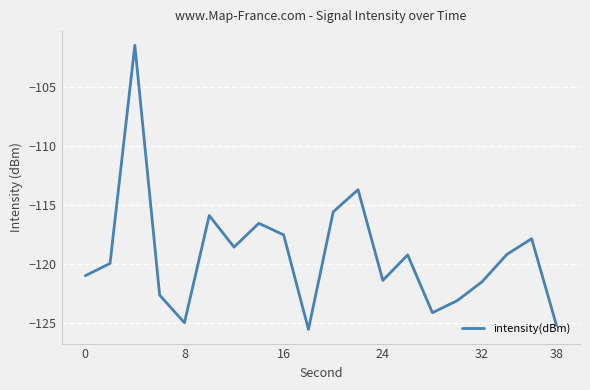

What is the difference between the maximum and minimum values?

24.1